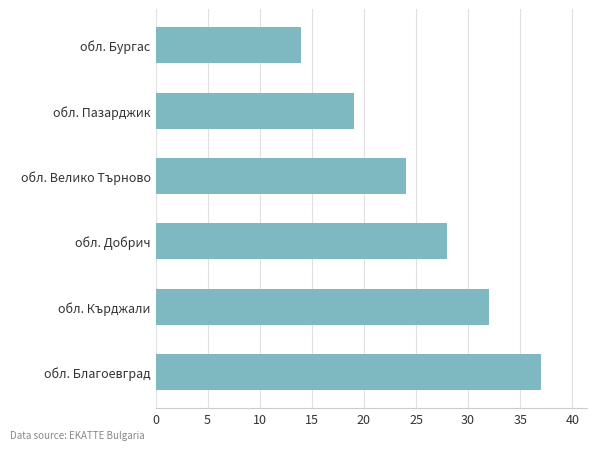

Are the bars grouped side by side (vs. stacked)?

No